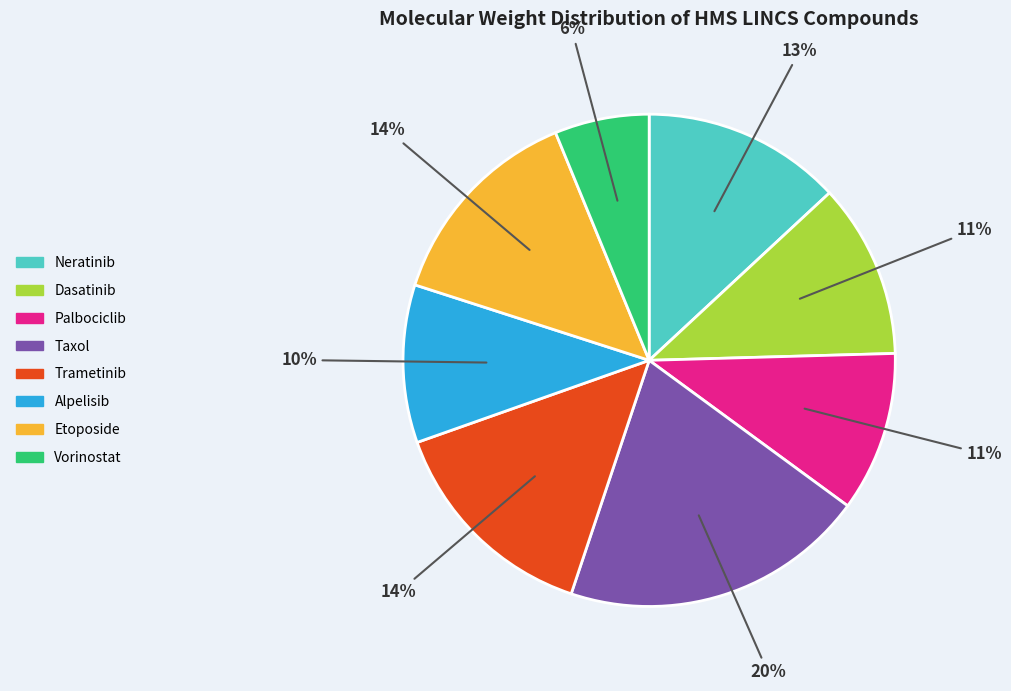

To the nearest percent, what is the difference between the largest and smallest slice percentages?

14%